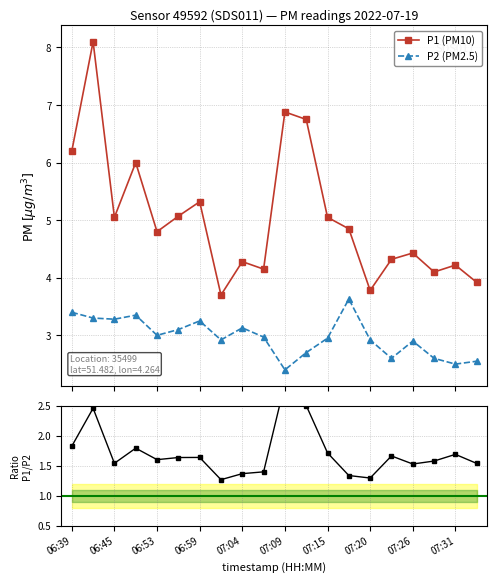

Count the number of categories in the chart.

20